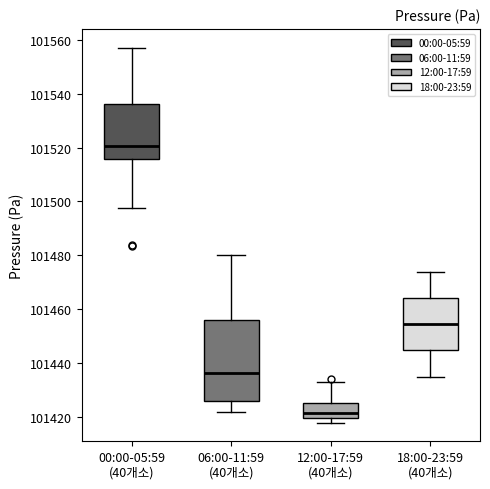

Where is the lower edge of the box for 06:00-11:59 (40개소) on the y-axis? The values are not printed on the chart, so give them approximately, as read against the axis.

101426